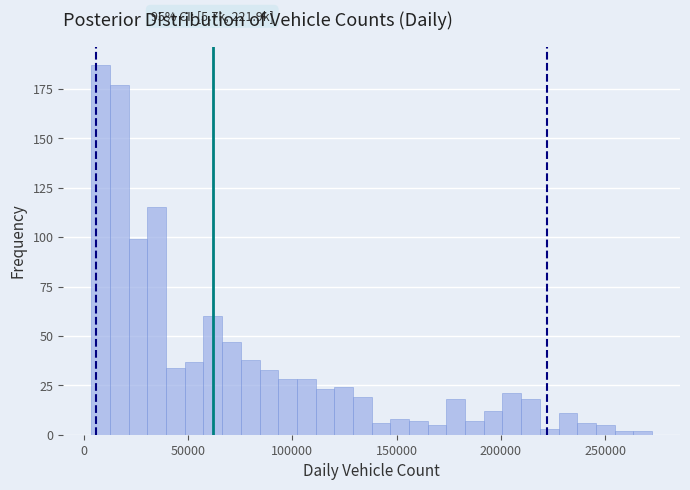

Around what value on the x-axis is the tallest bar? Give the approximate position of its centre, as read against the axis.

10000